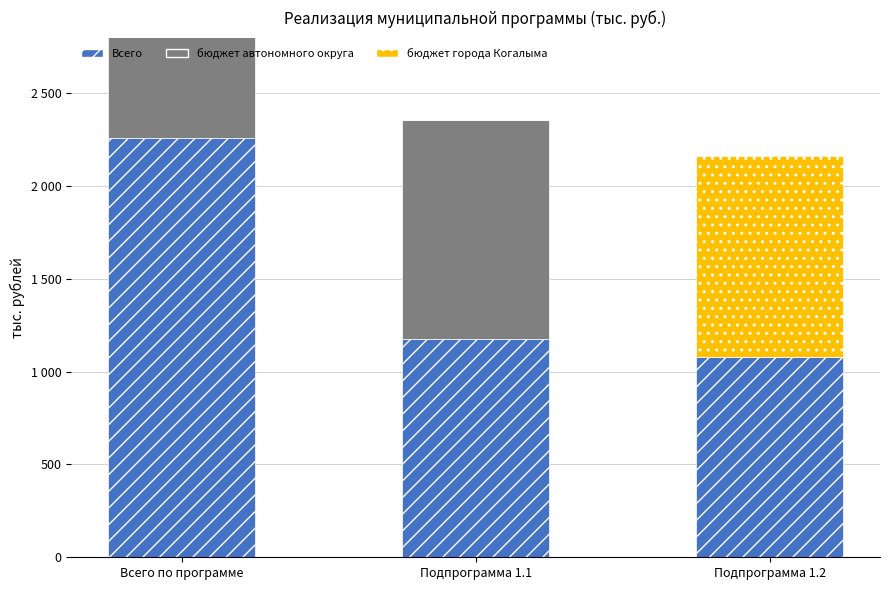

What is the approximate value of бюджет автономного округа at Подпрограмма 1.1?

1178